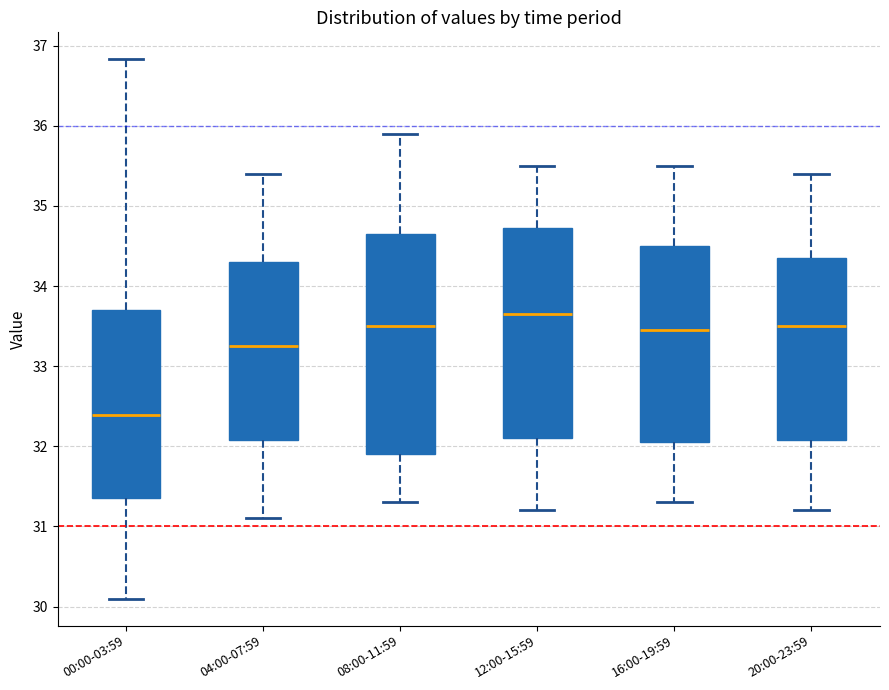

Reading left to right, transcribe this box plot: for each box, give where its median line is, the range the box spans, and where its two whiskers end, as read against the y-axis. The values are not printed on the chart, so give them approximately, as read against the axis.

00:00-03:59: median 32.4, box 31.4 to 33.7, whiskers 30.1 to 36.8
04:00-07:59: median 33.3, box 32.1 to 34.3, whiskers 31.1 to 35.4
08:00-11:59: median 33.5, box 31.9 to 34.7, whiskers 31.3 to 35.9
12:00-15:59: median 33.7, box 32.1 to 34.7, whiskers 31.2 to 35.5
16:00-19:59: median 33.5, box 32.1 to 34.5, whiskers 31.3 to 35.5
20:00-23:59: median 33.5, box 32.1 to 34.4, whiskers 31.2 to 35.4